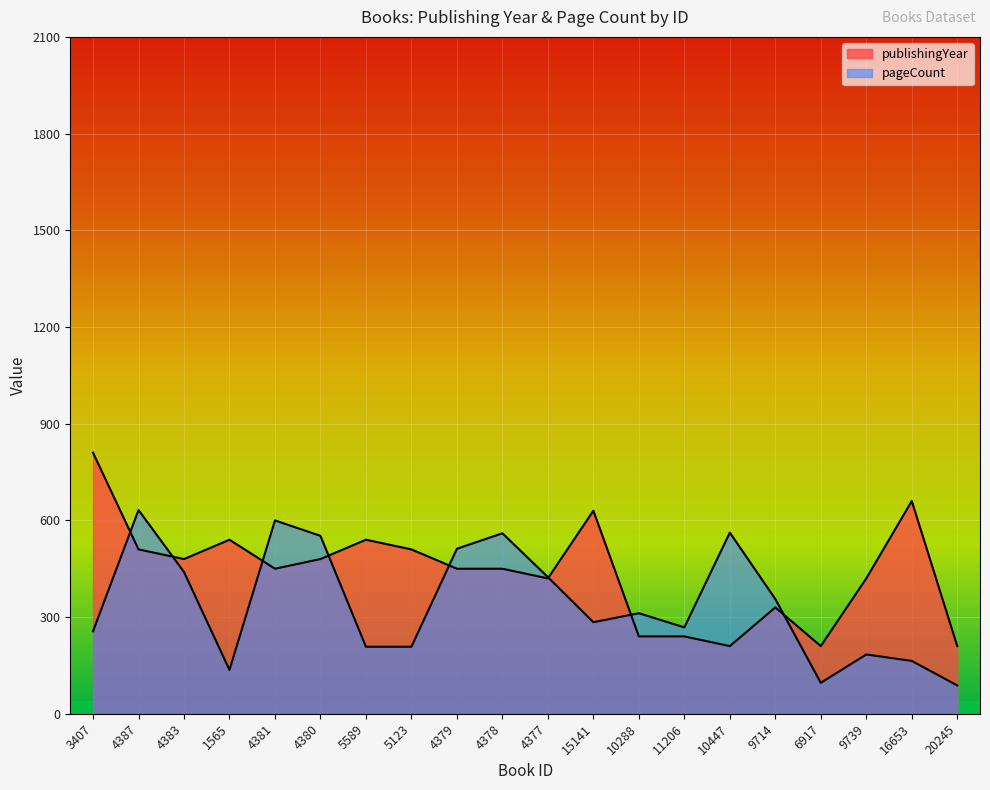

What are all the series names shown in the legend?

publishingYear, pageCount